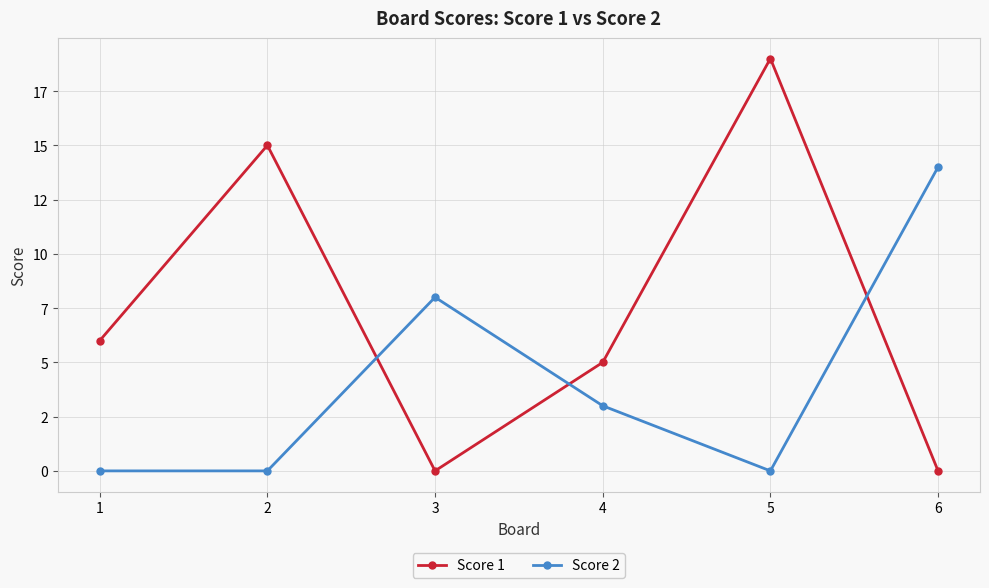

At 2, list the series in order from smallest to largest.

Score 2, Score 1